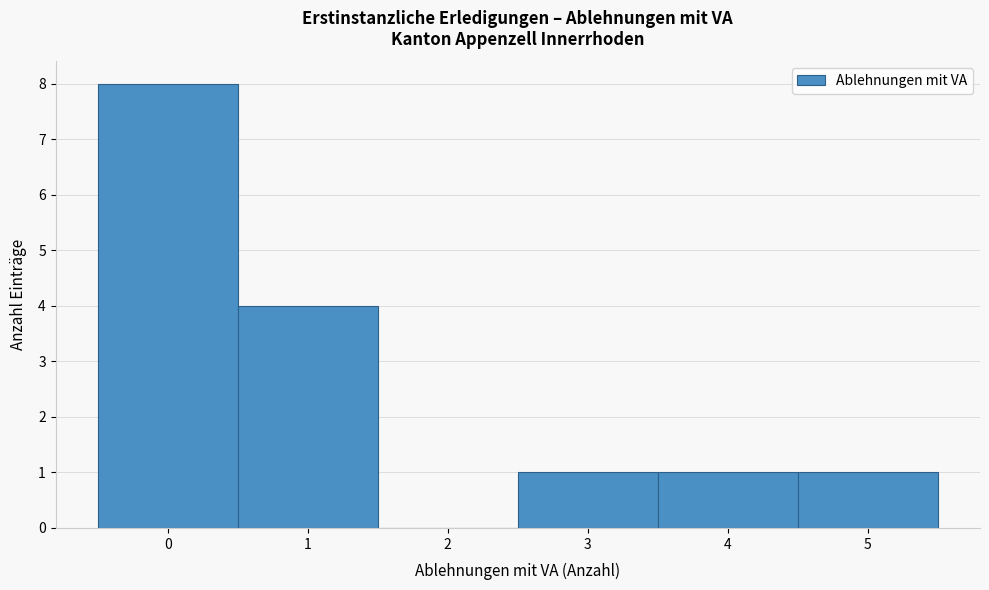

Reading left to right, list every bar in this chart as the range it spans on the x-axis followed by its height. The values are not printed on the chart, so give them approximately, as read against the axis.

-0.5 to 0.5: 8
0.5 to 1.5: 4
1.5 to 2.5: 0
2.5 to 3.5: 1
3.5 to 4.5: 1
4.5 to 5.5: 1